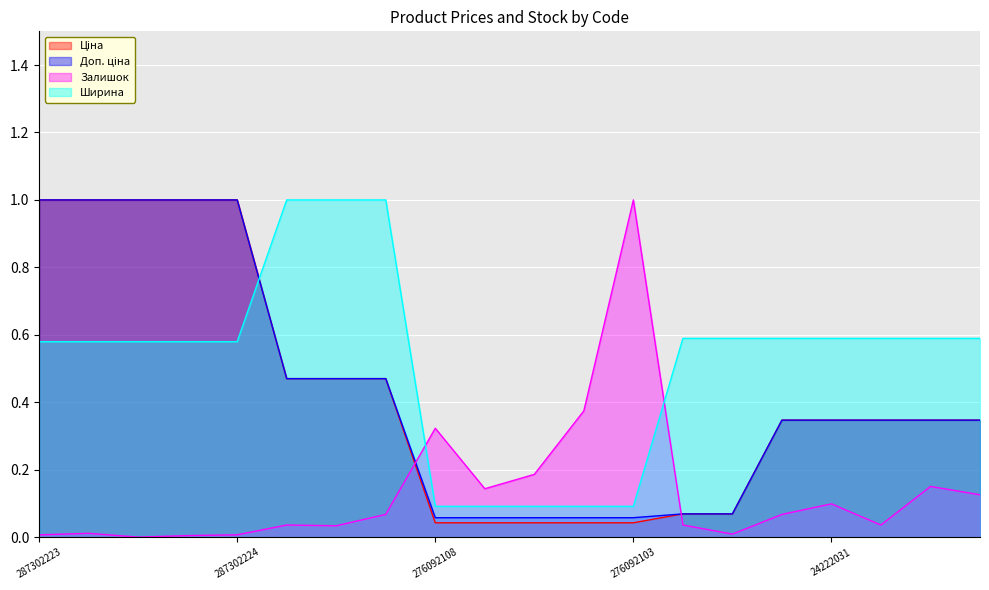

Which label corresponds to the largest value in the chart?

287302223